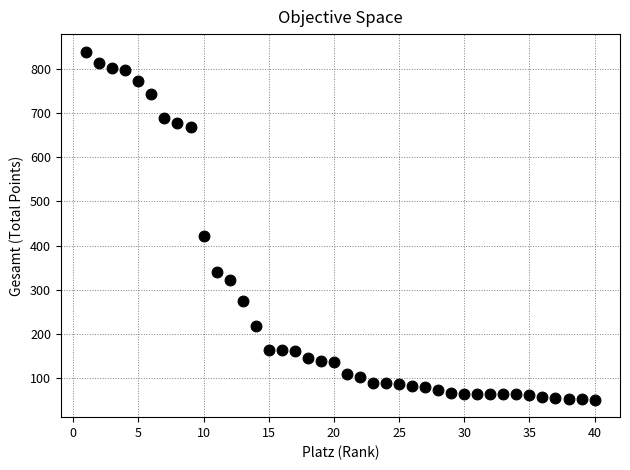

What Y value in the scatter plot is closest to 445?

421